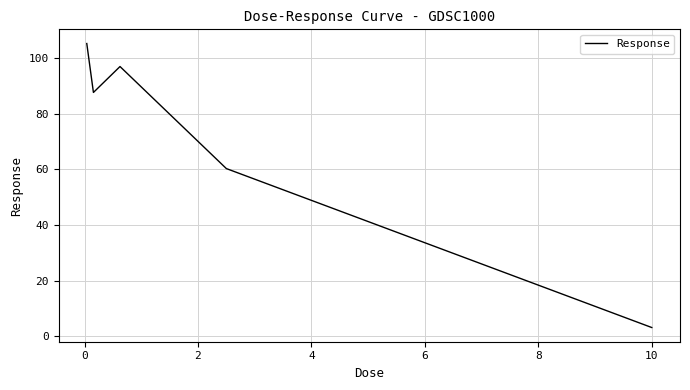

Reading left to right, extract all data points from this chart.

105.2	87.6	96.9	60.2	3.1